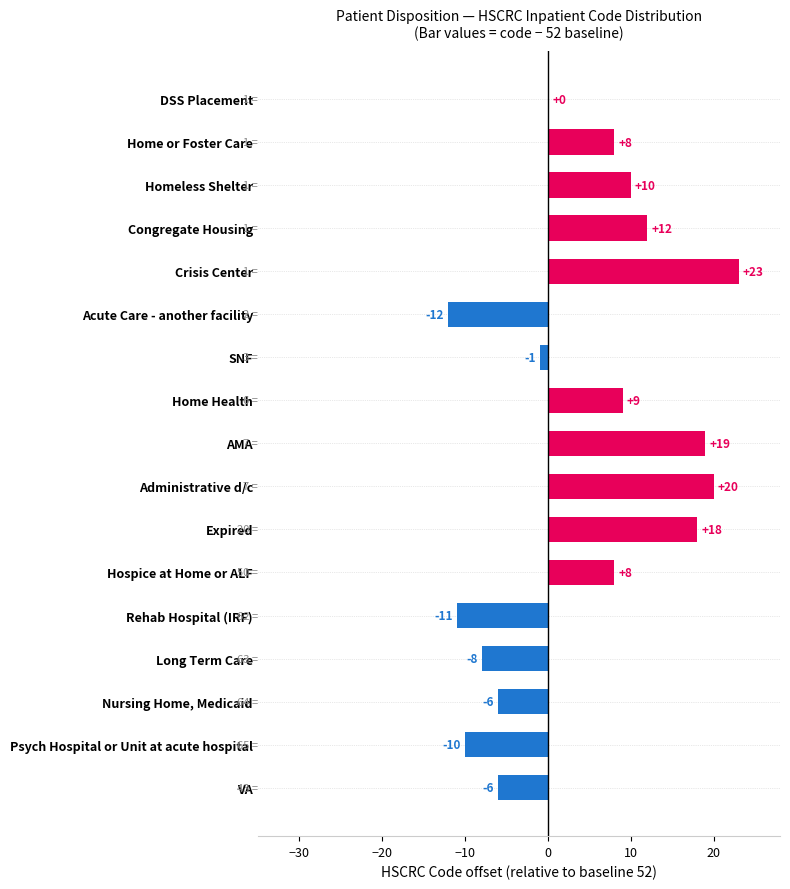

Is it true that the value at Nursing Home, Medicaid is -6?

True